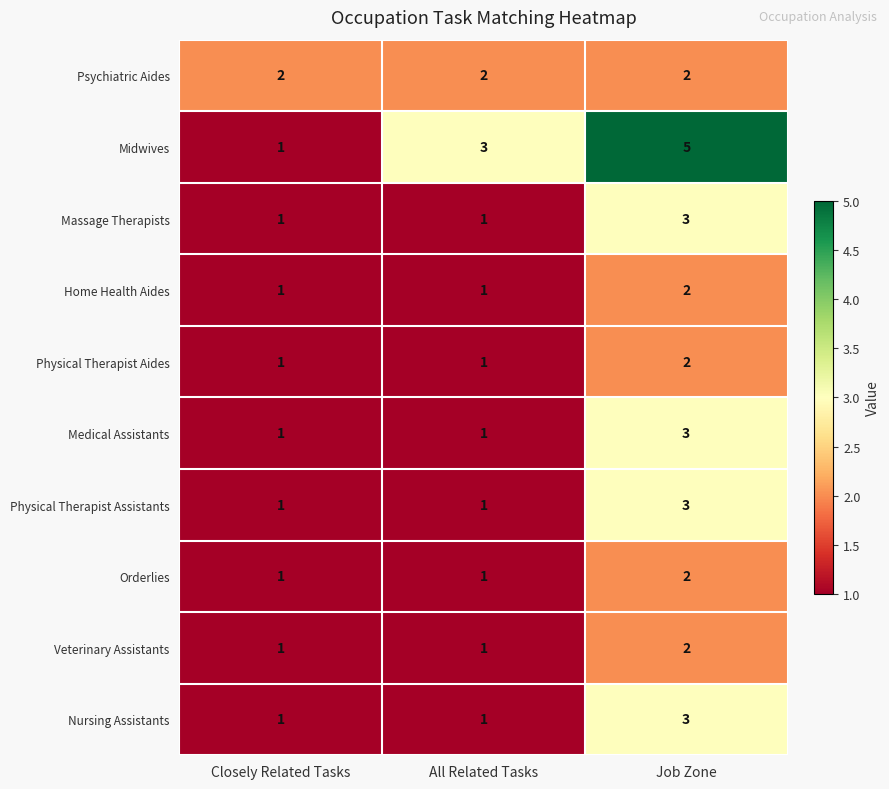

At which label is Midwives closest to 3?

All Related Tasks